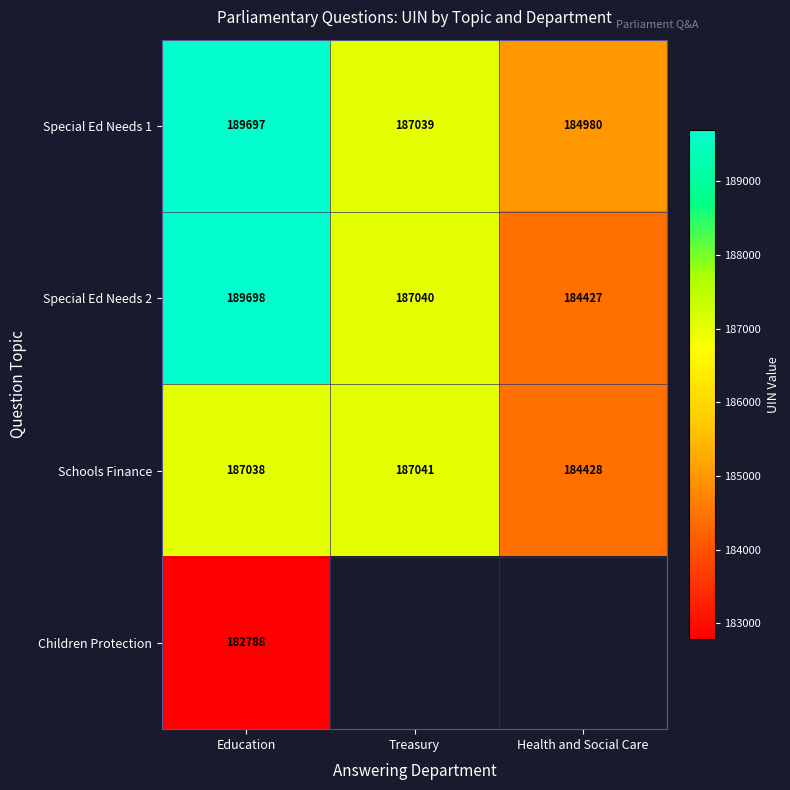

What is the maximum value for Special Ed Needs 2?

189698